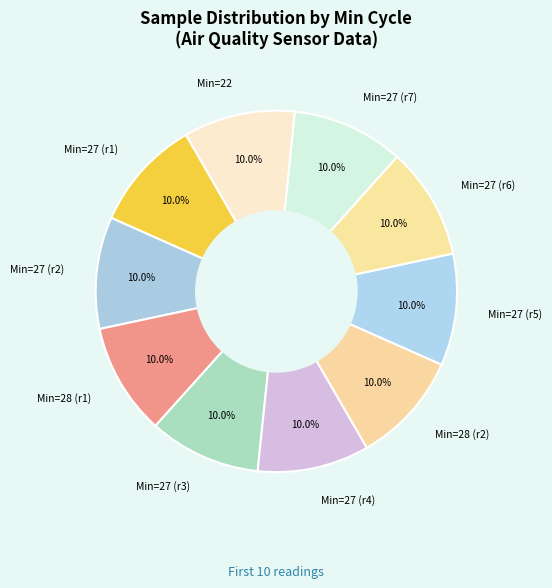

Is the sum of Min=27 (r6) and Min=27 (r2) greater than half?

No